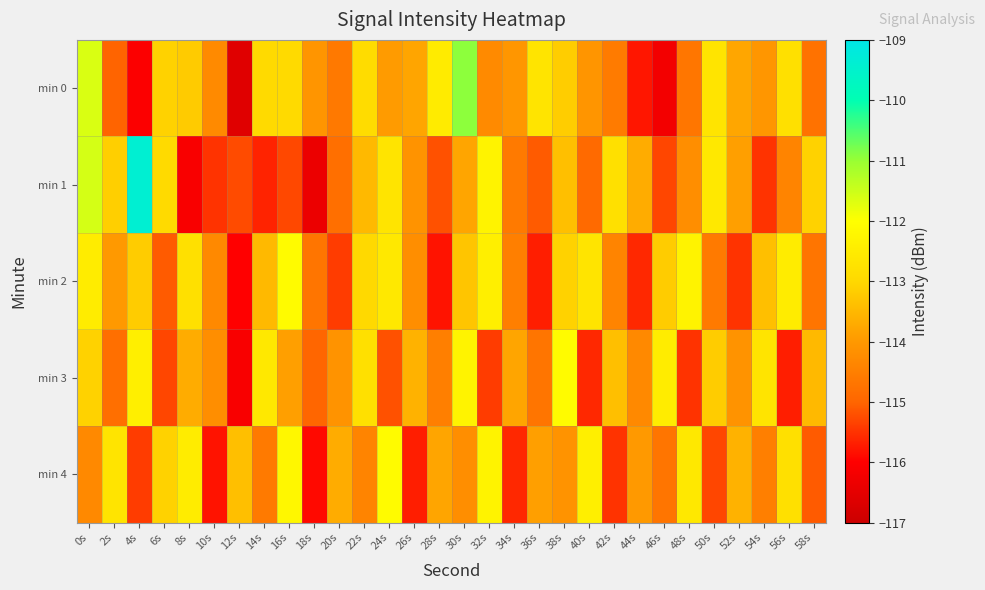

Between 8s and 18s, which series saw the biggest shift?

min 4